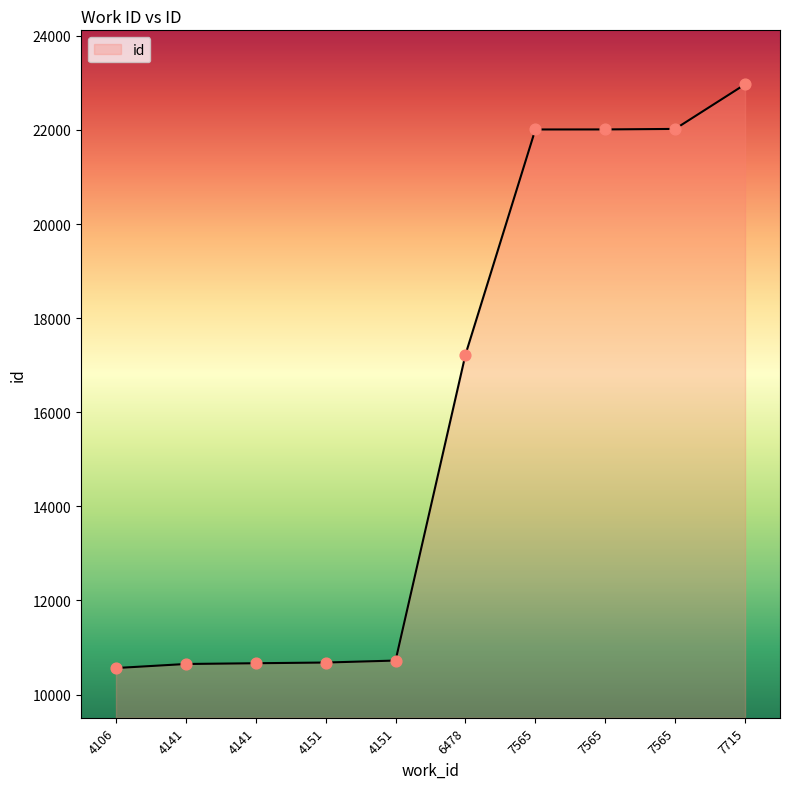

What is the ratio of the value at 7565 to the value at 4151?

2.1